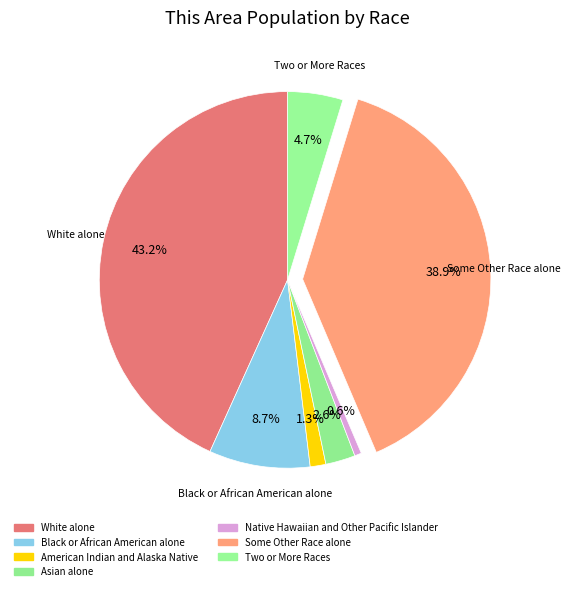

How many segments does this pie chart have?

7